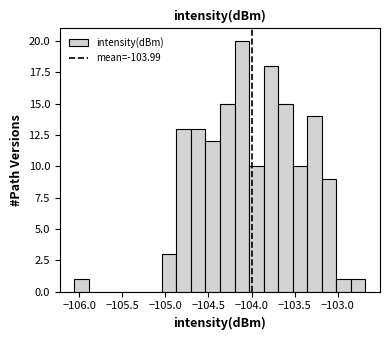

Around what value on the x-axis is the tallest bar? Give the approximate position of its centre, as read against the axis.

-104.10